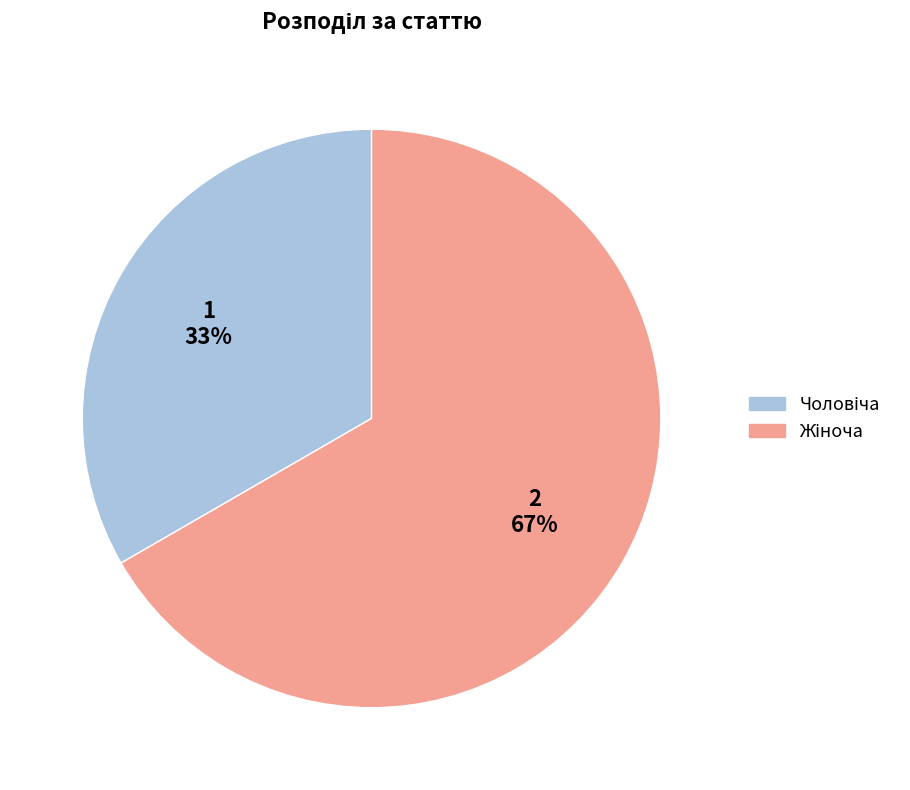

To the nearest percent, what is the average slice percentage?

50%